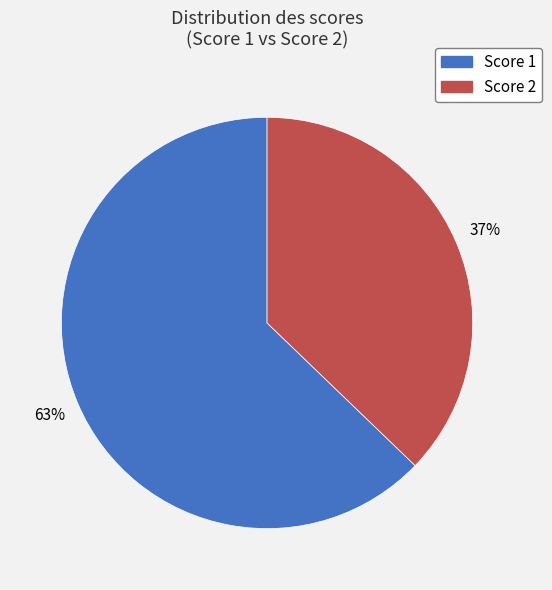

Approximately how many times larger is the value at Score 2 compared to Score 1?

0.6